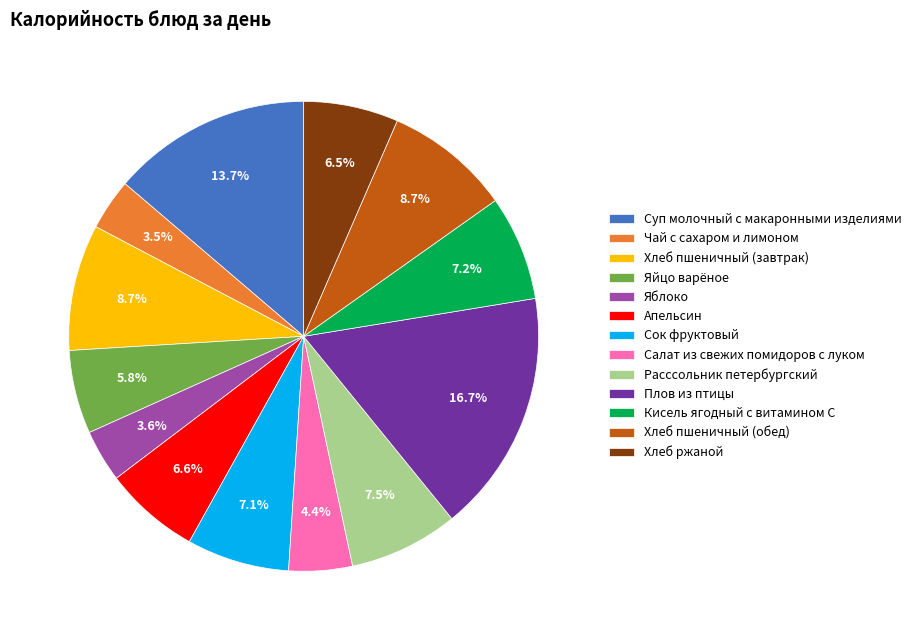

How many slices are in this pie chart?

13